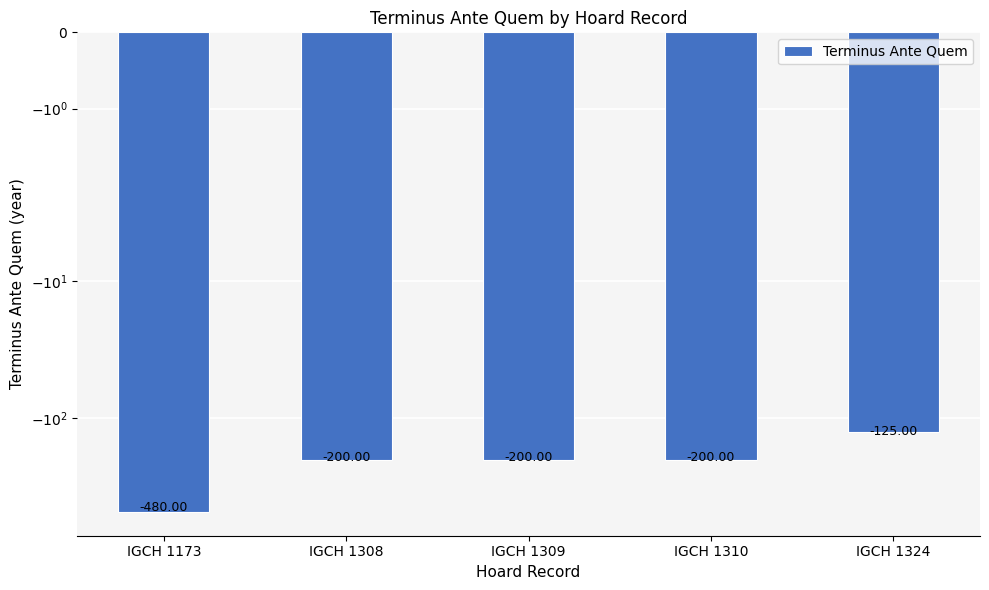

What is the difference between the maximum and minimum values?

355